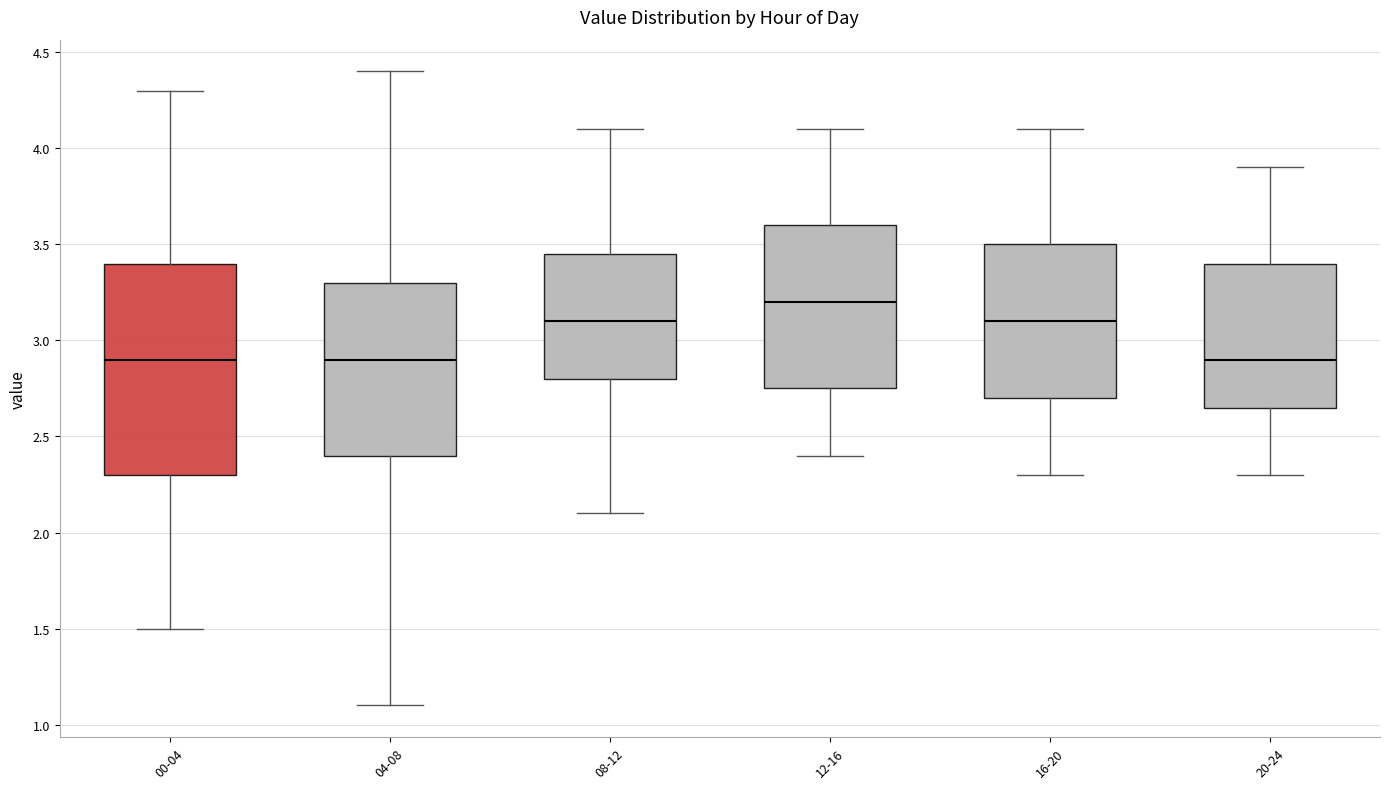

Reading left to right, transcribe this box plot: for each box, give where its median line is, the range the box spans, and where its two whiskers end, as read against the y-axis. The values are not printed on the chart, so give them approximately, as read against the axis.

00-04: median 2.90, box 2.30 to 3.40, whiskers 1.50 to 4.30
04-08: median 2.90, box 2.40 to 3.30, whiskers 1.10 to 4.40
08-12: median 3.10, box 2.80 to 3.45, whiskers 2.10 to 4.10
12-16: median 3.20, box 2.75 to 3.60, whiskers 2.40 to 4.10
16-20: median 3.10, box 2.70 to 3.50, whiskers 2.30 to 4.10
20-24: median 2.90, box 2.65 to 3.40, whiskers 2.30 to 3.90